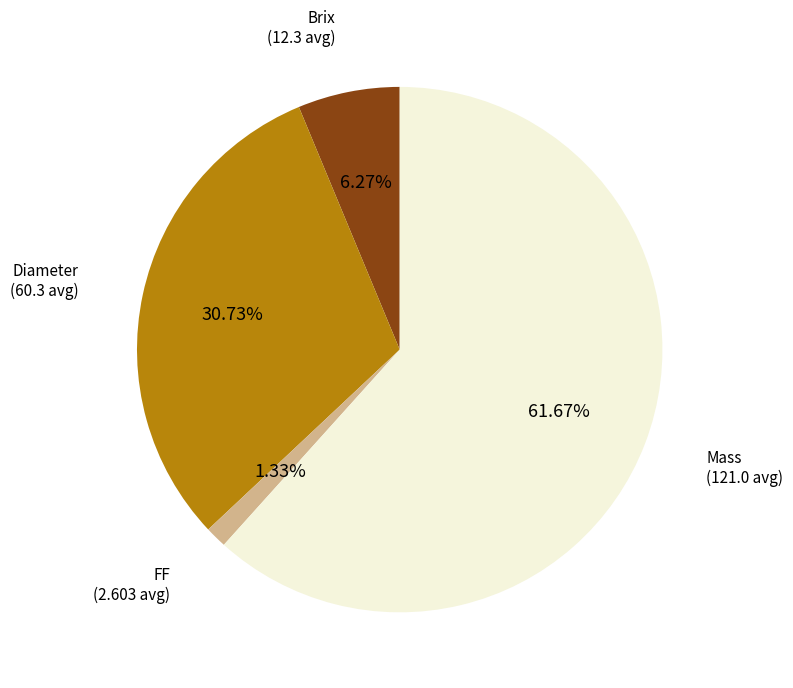

What is the largest slice in the pie chart?

Mass